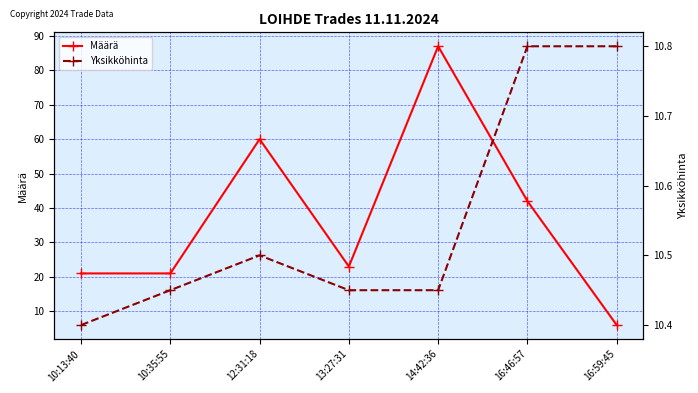

True or false: Määrä has more than 0 points higher than both neighbors.

True